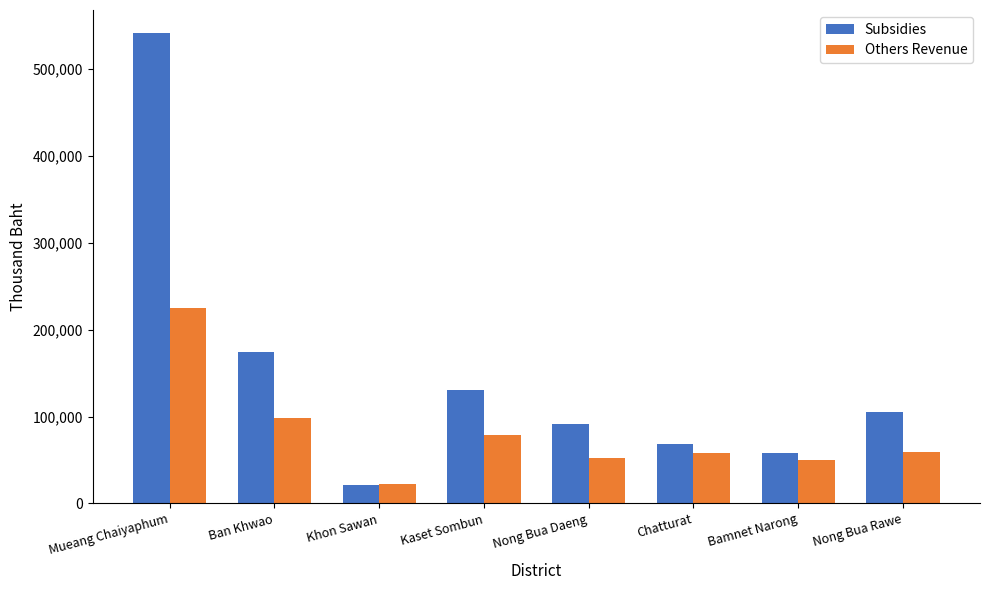

How many groups of bars are there?

8